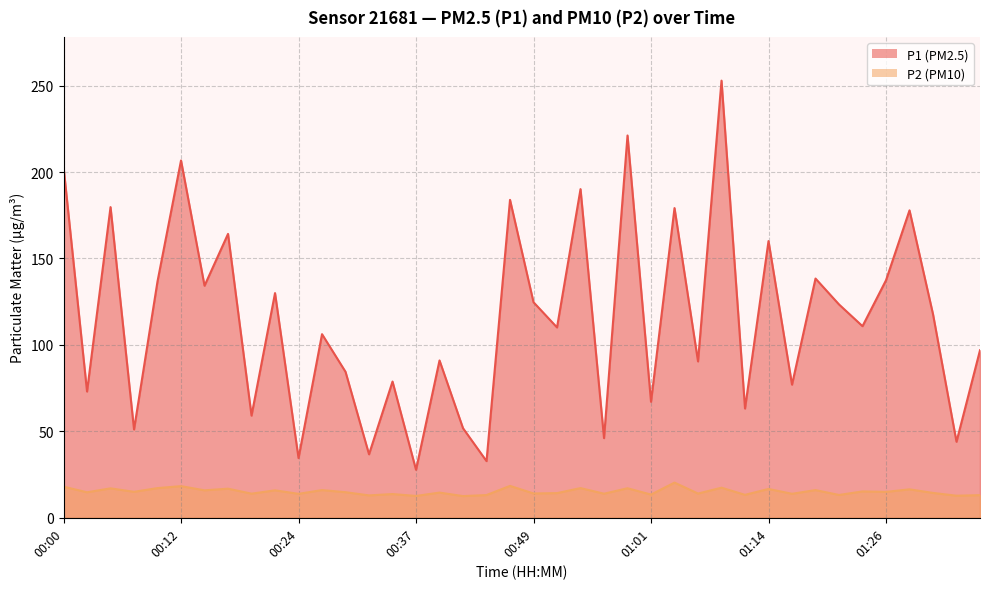

At which category does the chart reach its peak across all series?

01:09